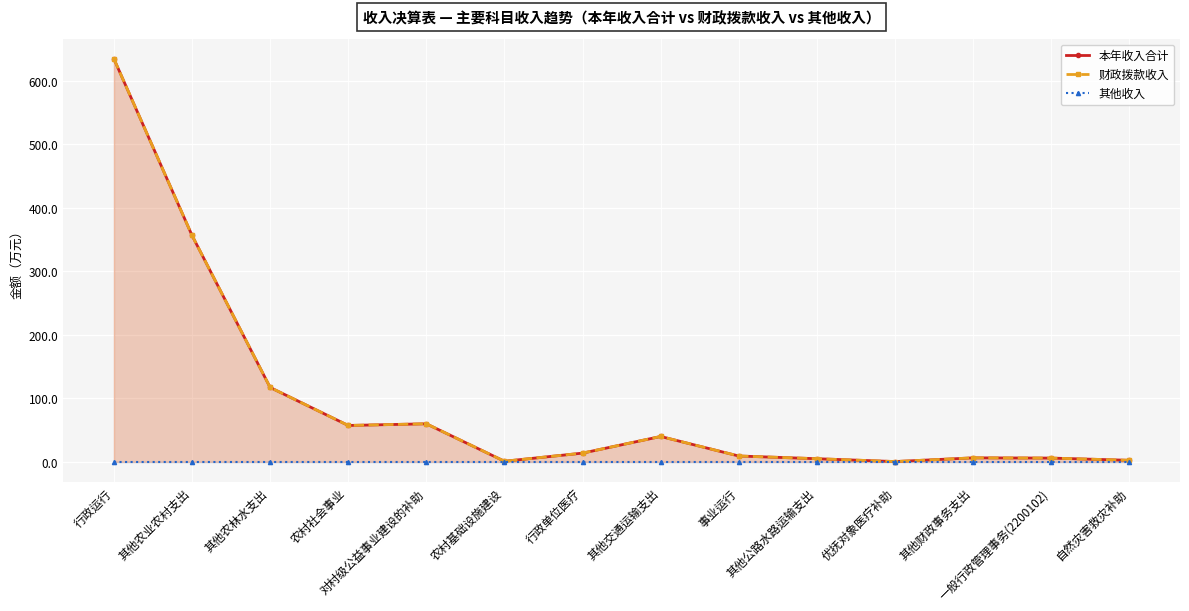

What are all the series names shown in the legend?

本年收入合计, 财政拨款收入, 其他收入